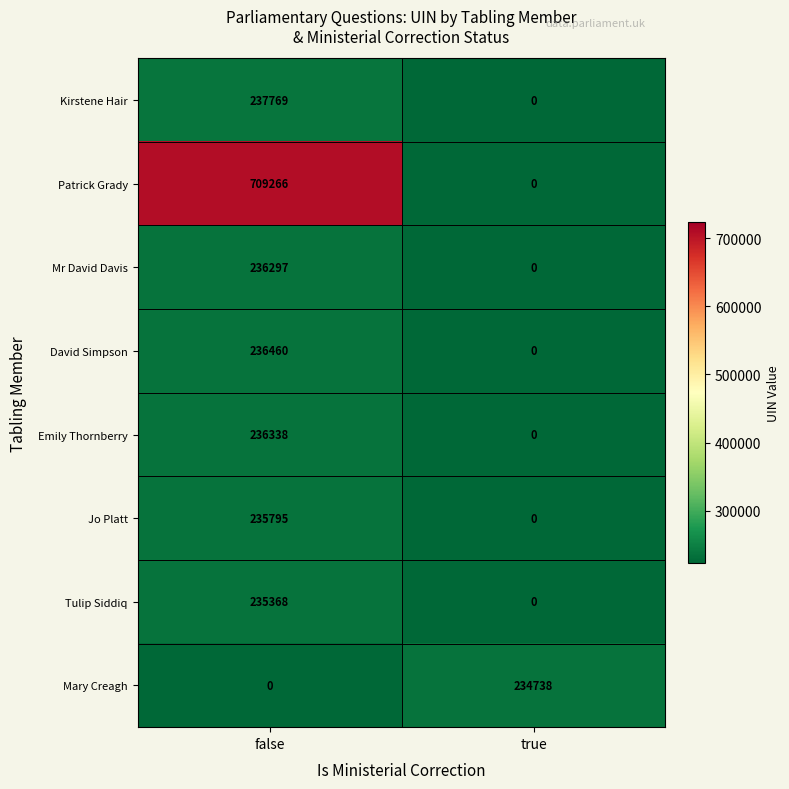

What is the difference between the maximum and minimum values in the Emily Thornberry series?

236338